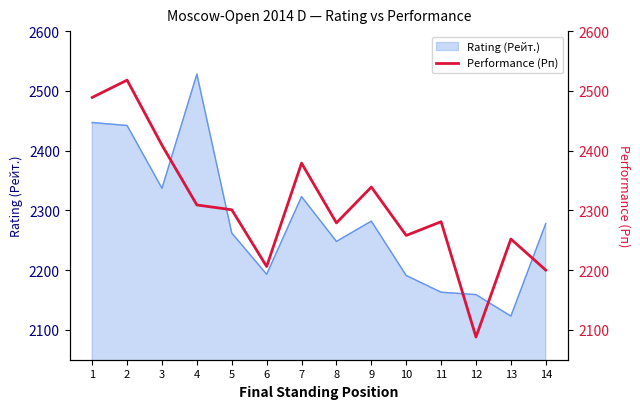

Reading right to left, extract all data points from this chart.

2200	2252	2088	2281	2258	2339	2279	2379	2206	2301	2309	2409	2518	2489